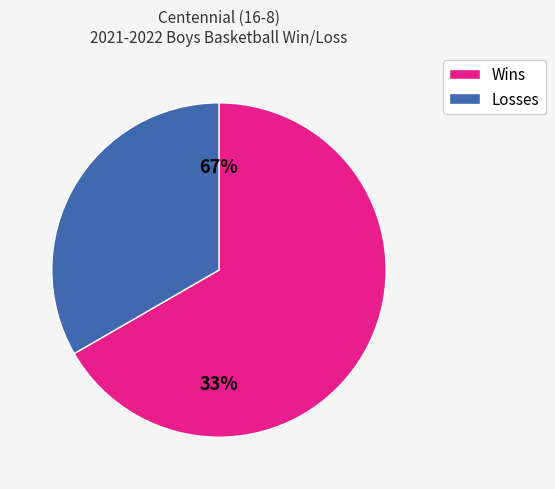

Approximately how many times larger is the value at W compared to L?

2.0